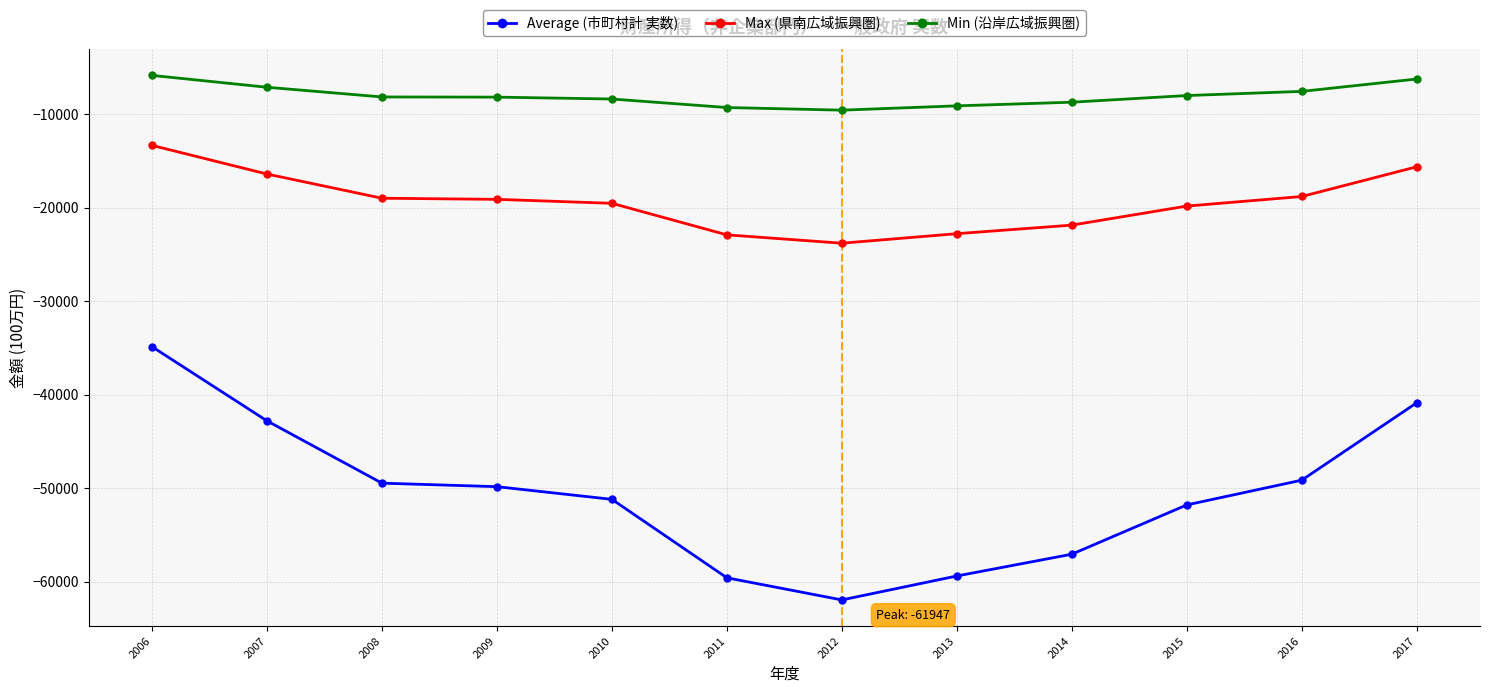

How many data points does each series have?

12